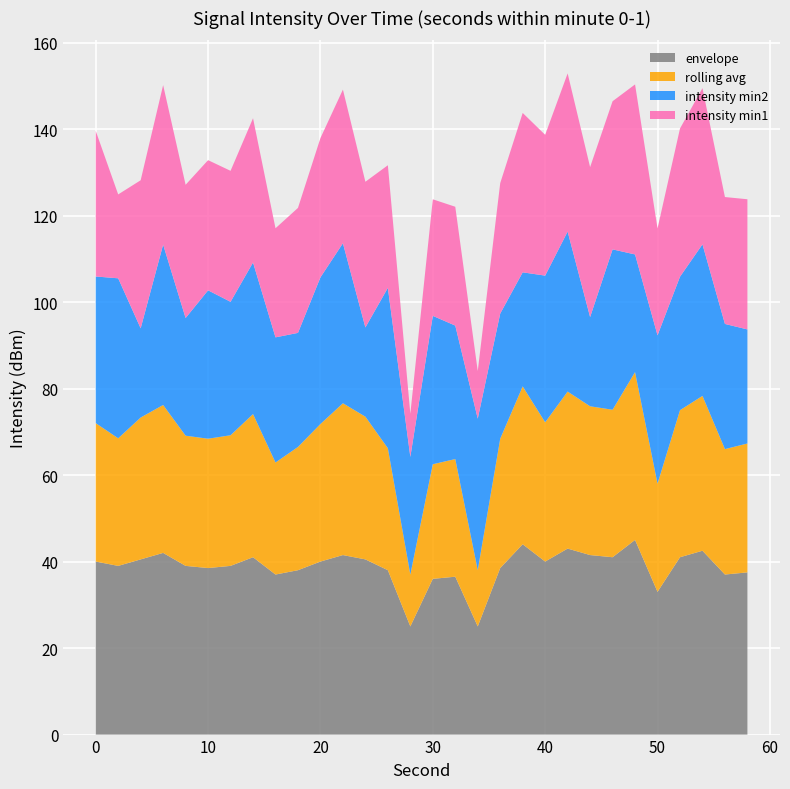

What is the minimum value for envelope?

25.0